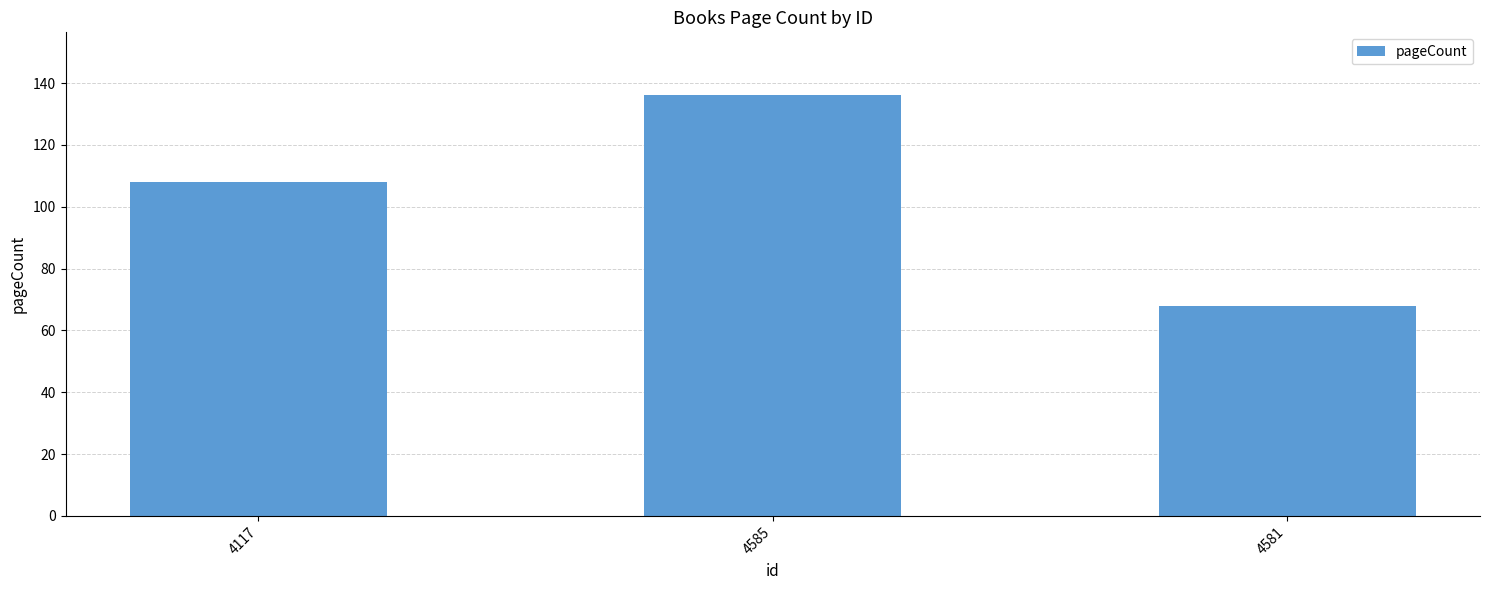

List the labels in order of value, largest first.

4585, 4117, 4581